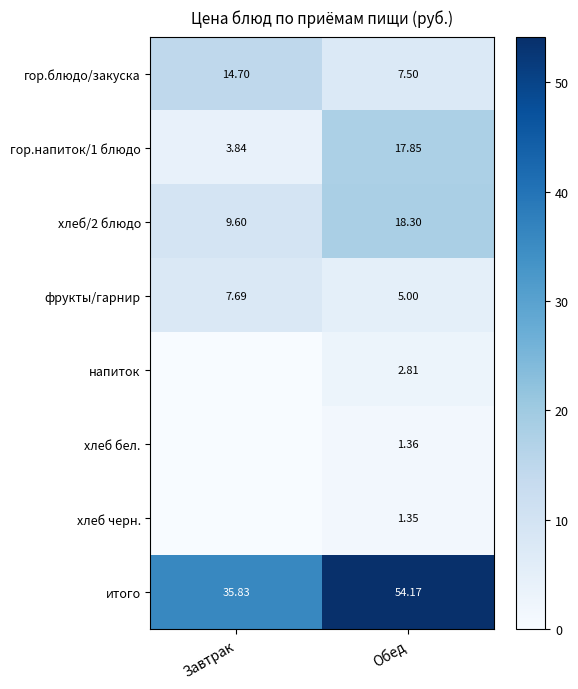

The фрукты/гарнир series shows 2.6 at Обед. True or false?

False